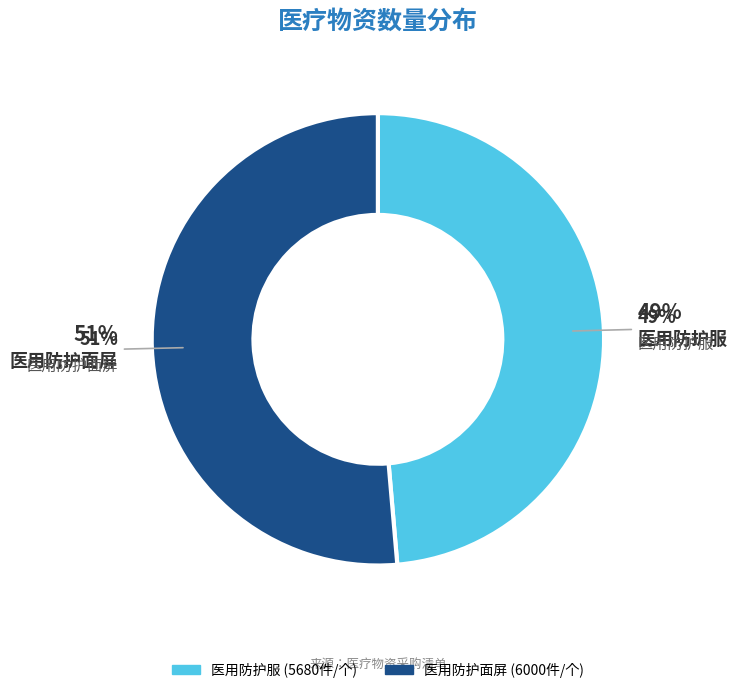

Which slice is the largest?

医用防护面屏